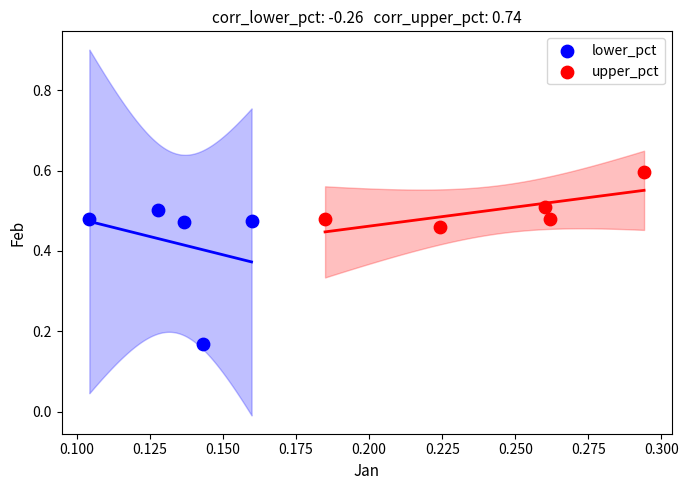

Which series contains the lowest Y value?

lower_pct